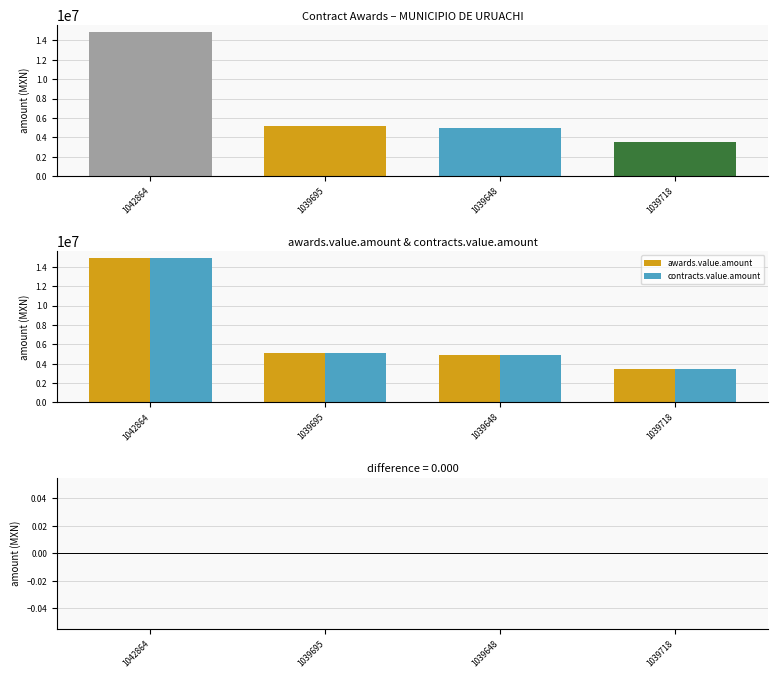

Is the value of contracts.value.amount at 1039648 greater than the value of awards.value.amount at 1039695?

No